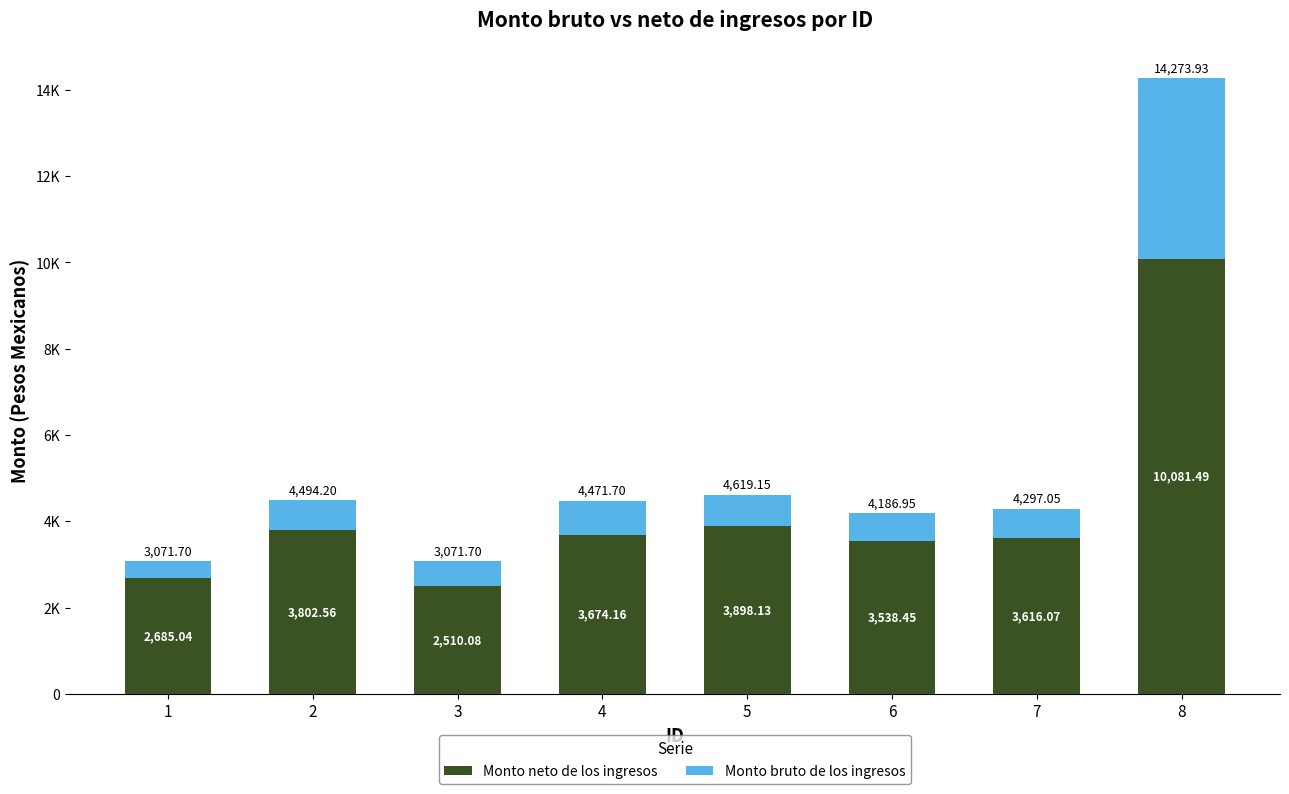

What are all the series names shown in the legend?

Monto neto de los ingresos, Monto bruto de los ingresos